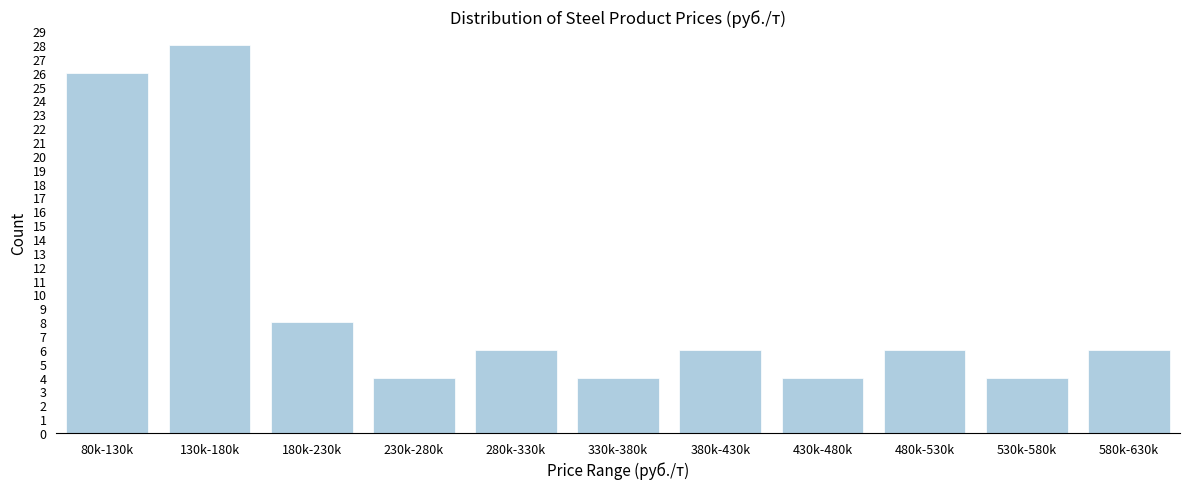

Reading left to right, transcribe all the data shown in this chart.

80k-130k=26	130k-180k=28	180k-230k=8	230k-280k=4	280k-330k=6	330k-380k=4	380k-430k=6	430k-480k=4	480k-530k=6	530k-580k=4	580k-630k=6